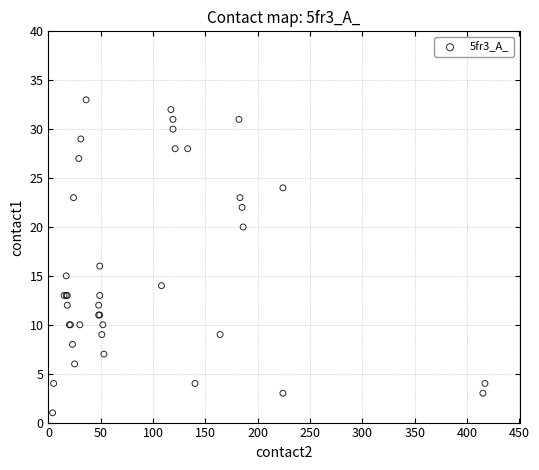

What Y value in the scatter plot is closest to 17?

16